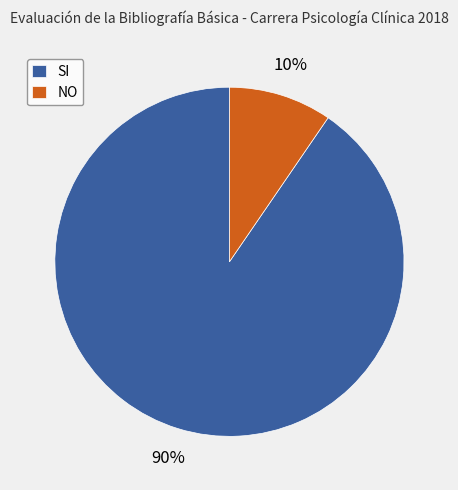

How many segments does this pie chart have?

2